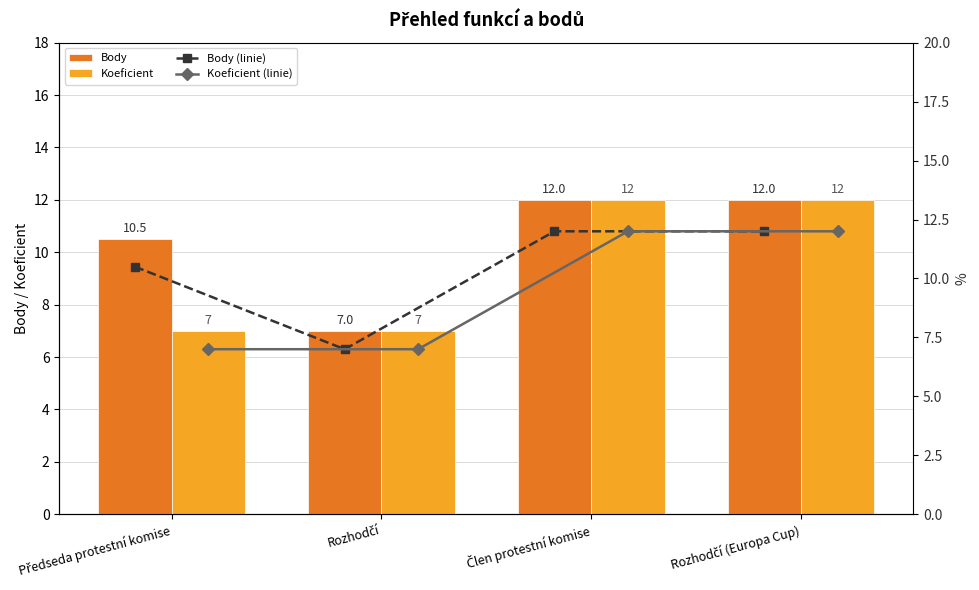

What is the maximum value for Body?

12.0